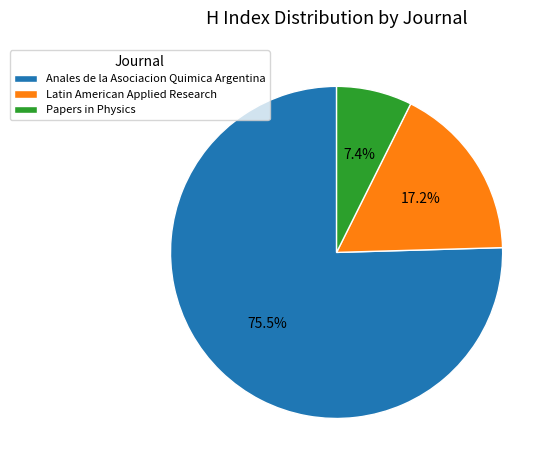

How many segments does this pie chart have?

3